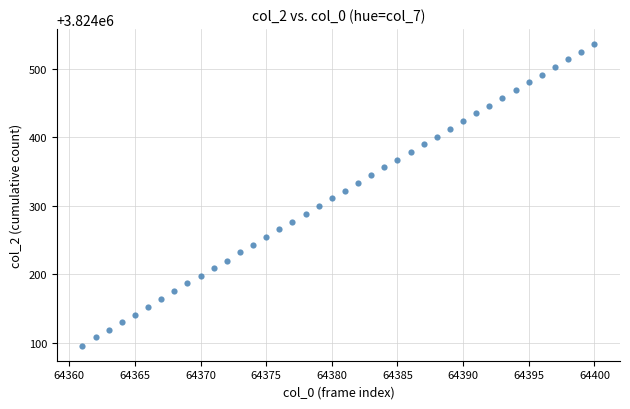

What is the range of Y values (max minus min)?

440